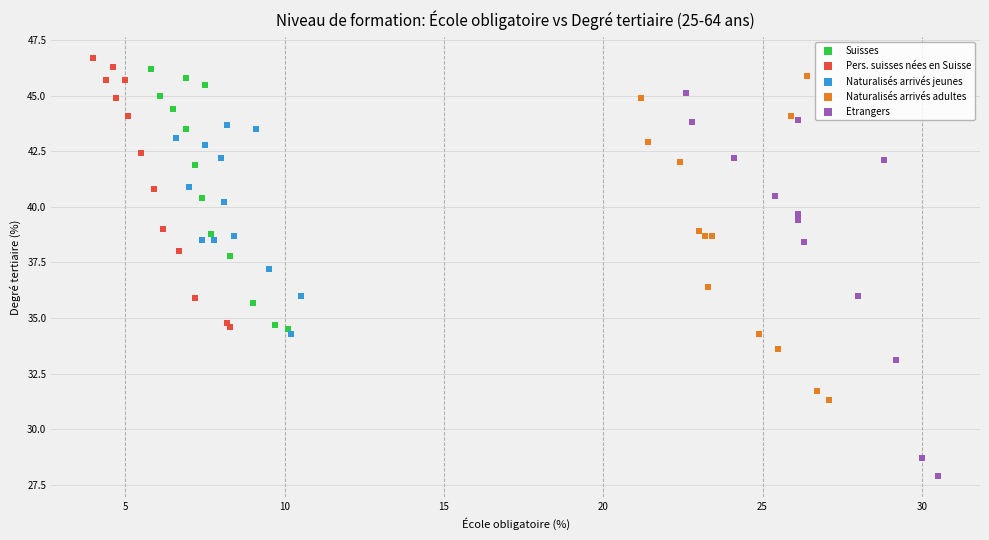

Which series has the largest Y range (max minus min)?

Etrangers